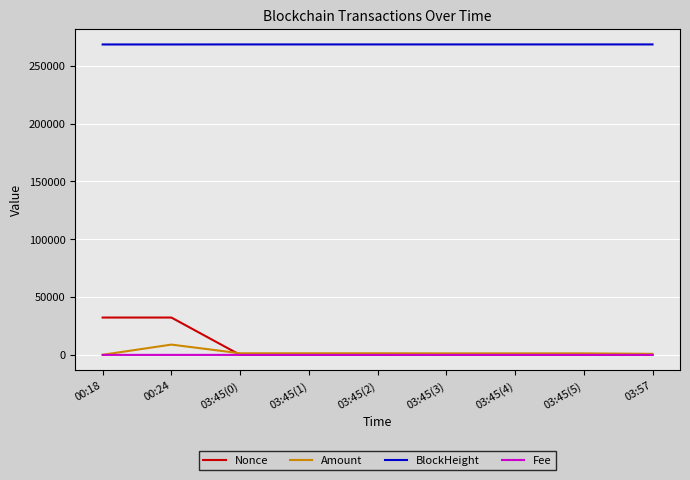

Which series has the largest total across all categories?

BlockHeight